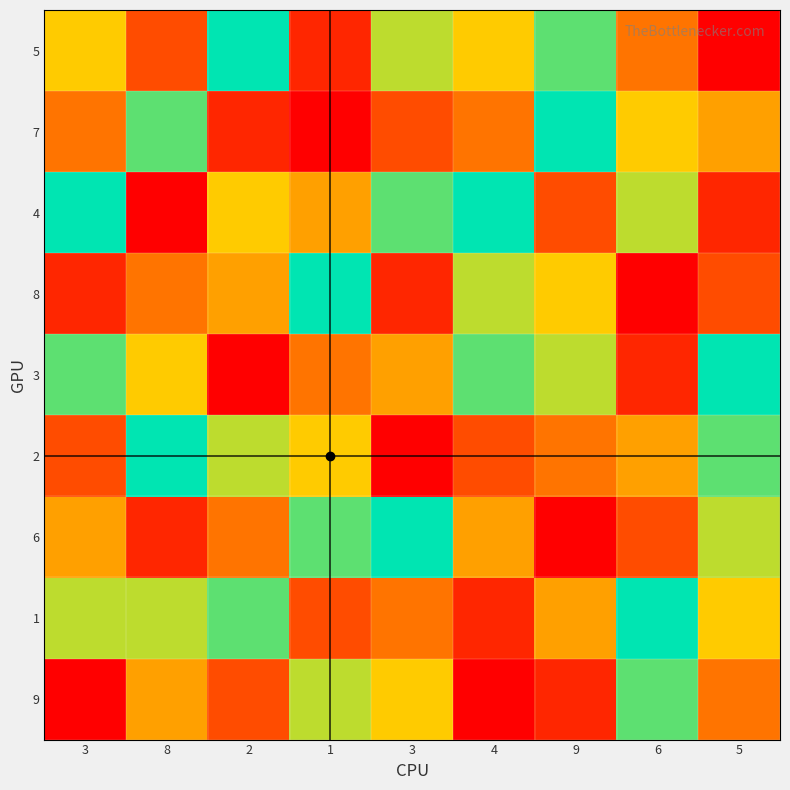

At 5, list the series in order from largest to smallest.

3, 2, 6, 1, 7, 9, 8, 4, 5